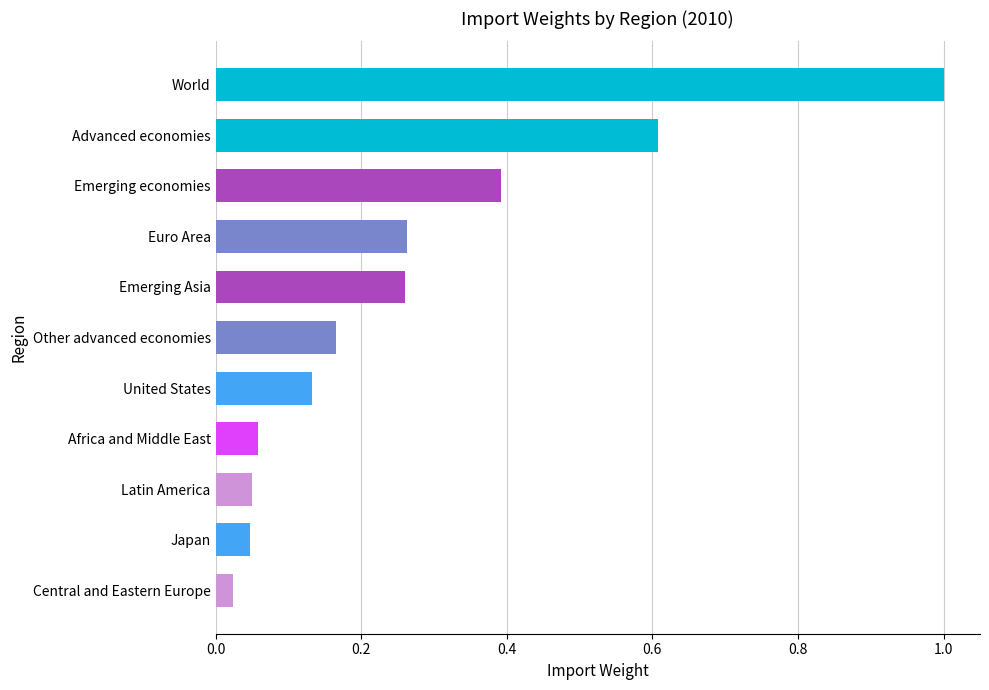

What is the sum of all values?

3.0